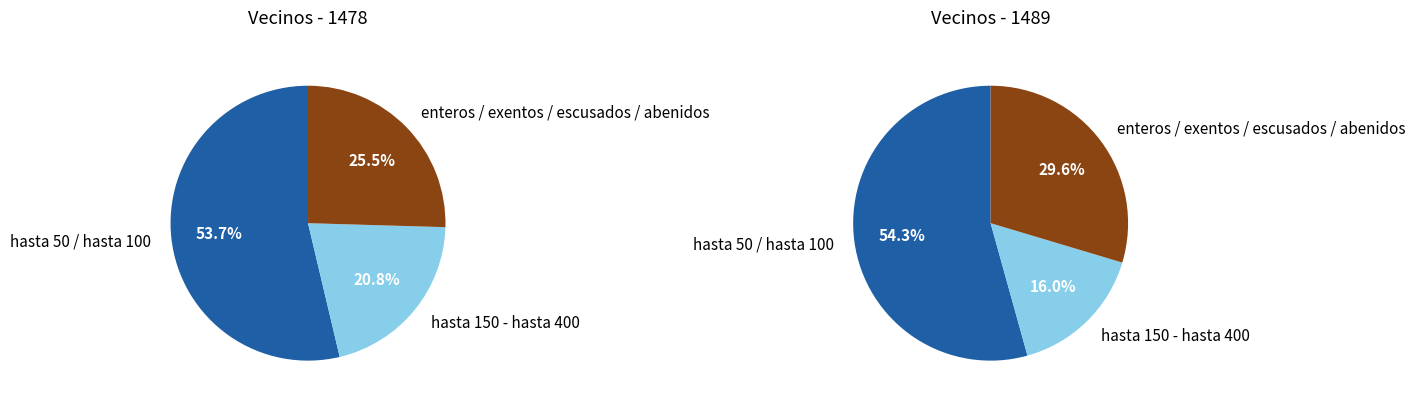

Combined, do hasta 300 and abenidos account for over 50%?

No